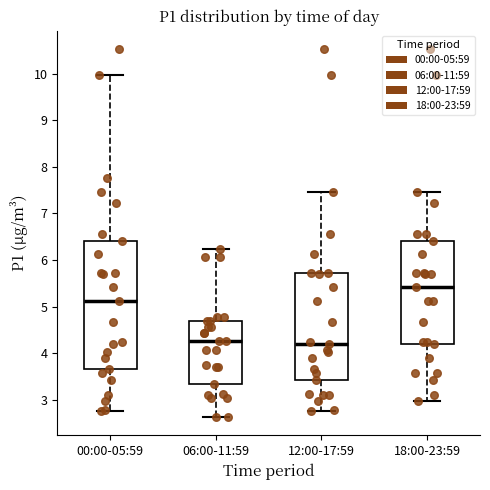

Which box has the highest median line?

18:00-23:59